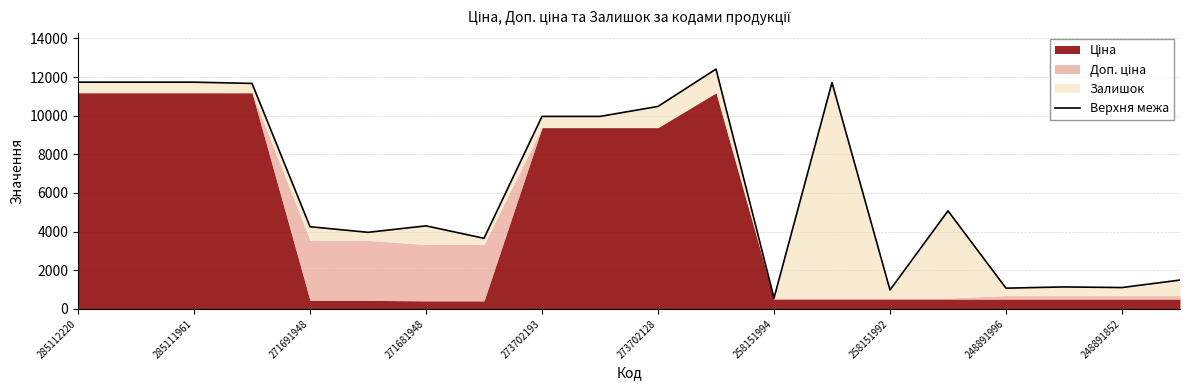

True or false: the data shows 1503.3 at 258151992.

False